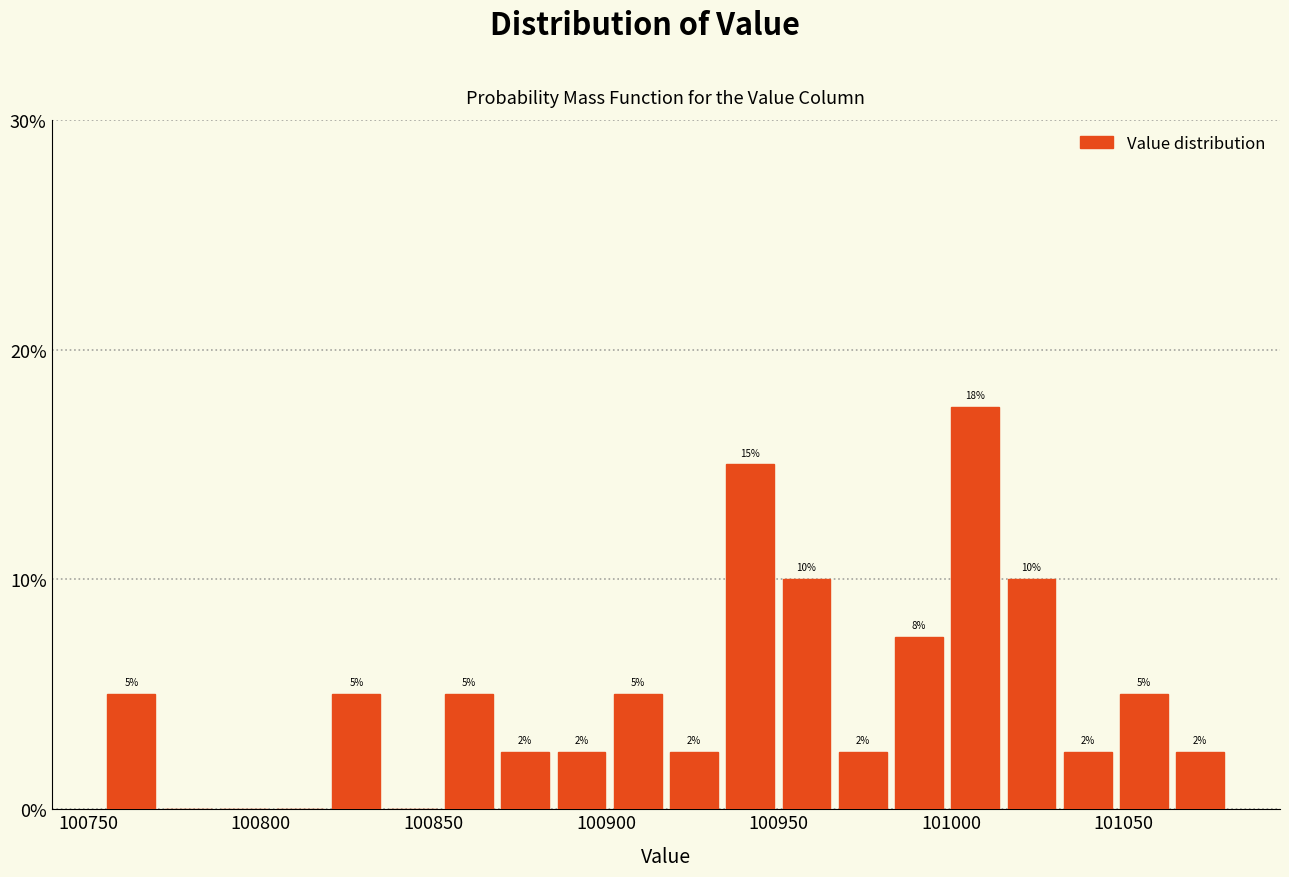

Read against the x-axis, roughly where is the centre of the tallest bar?

101005